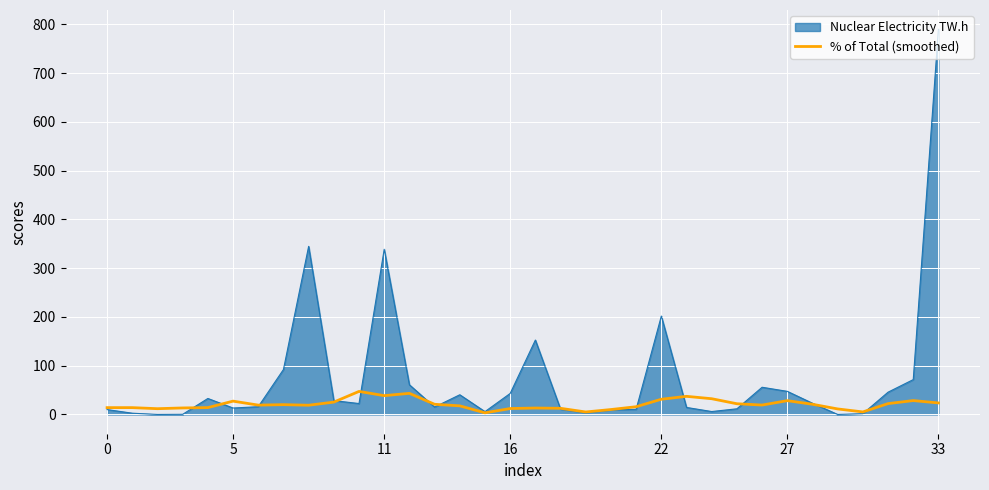

Which series has the widest spread of values?

Nuclear Electricity TW.h